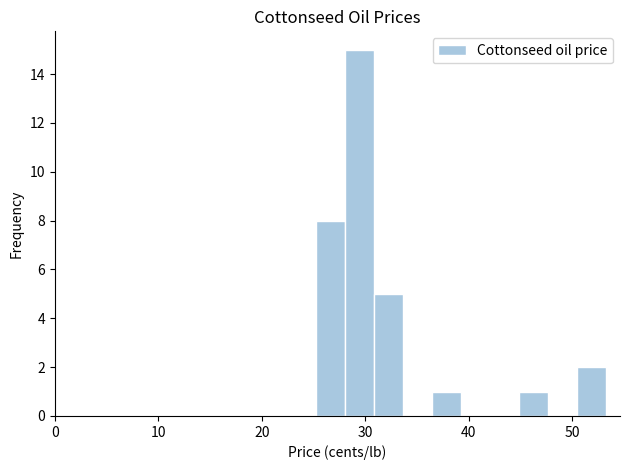

Around what value on the x-axis is the tallest bar? Give the approximate position of its centre, as read against the axis.

29